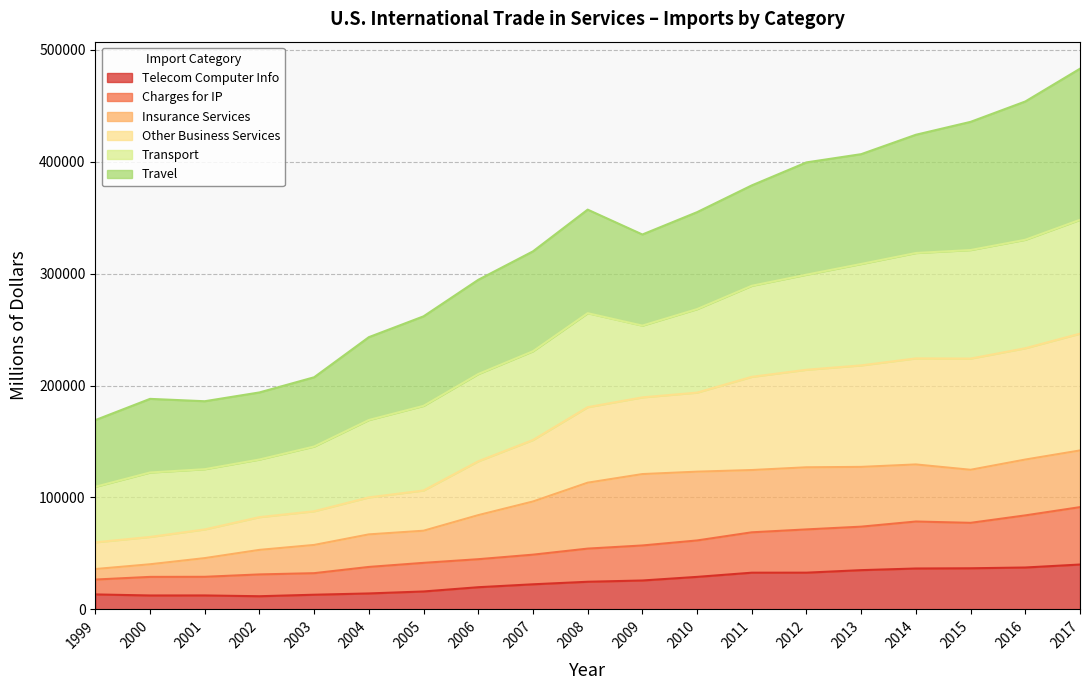

What is the average value of the Telecom Computer Info series?

24524